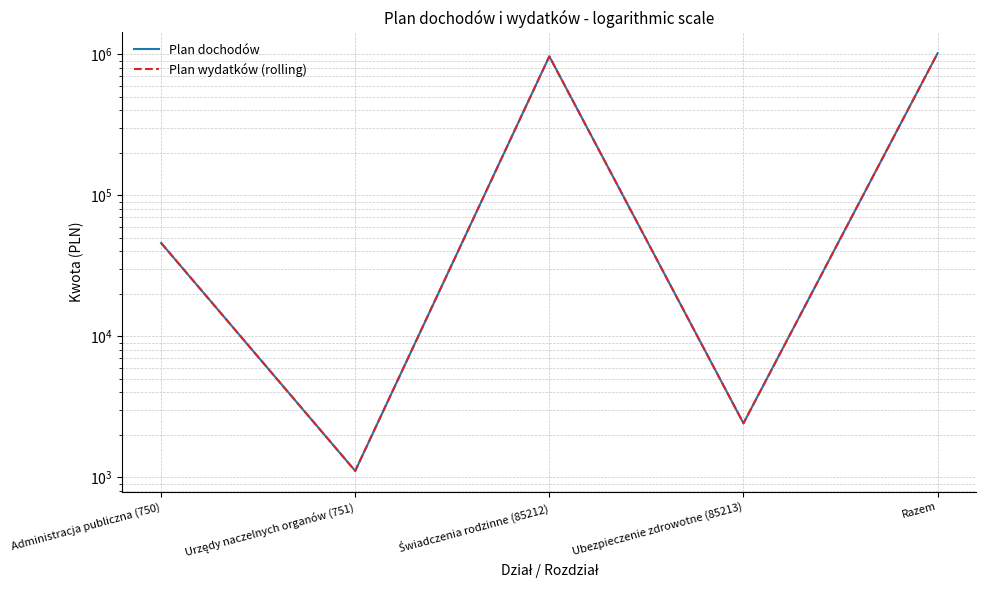

True or false: Plan dochodów and Plan wydatków (rolling) cross at least once.

False